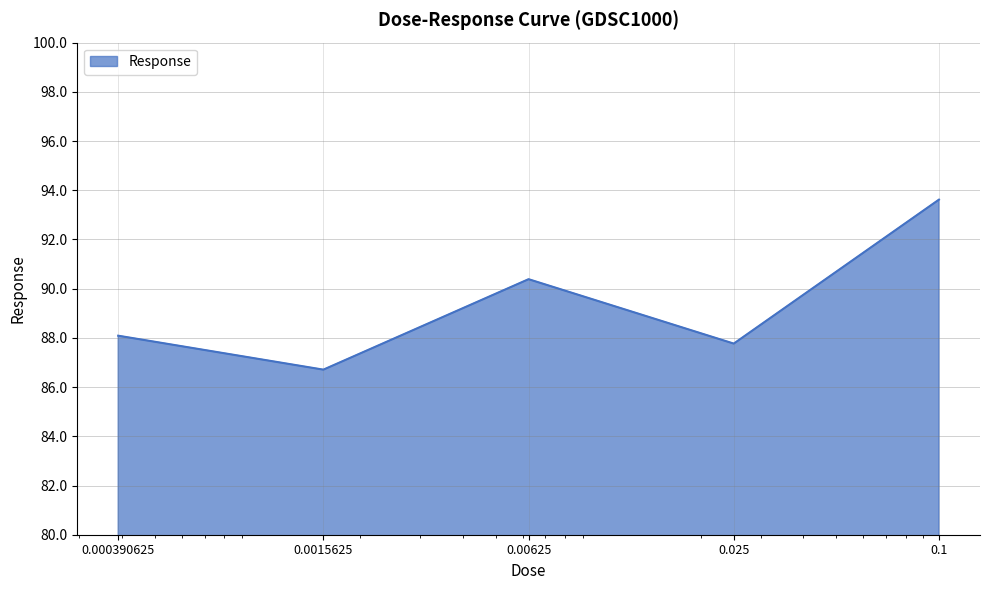

True or false: there are more than 1 points higher than both neighbors.

False